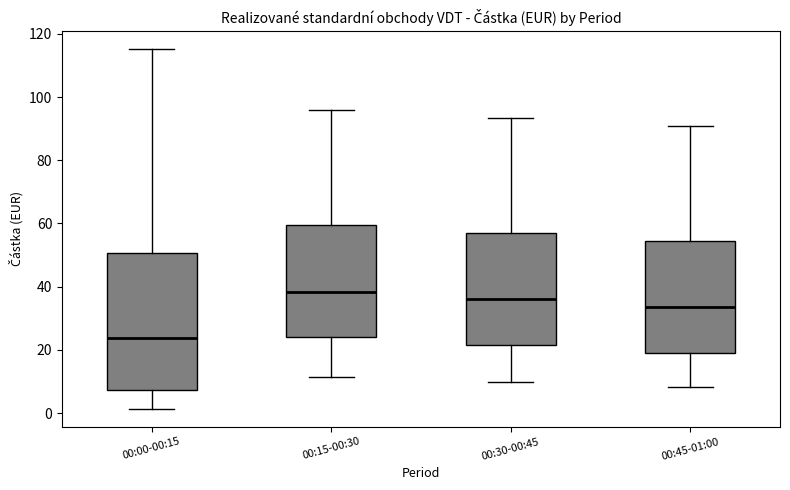

Which box has the highest median line?

00:15-00:30